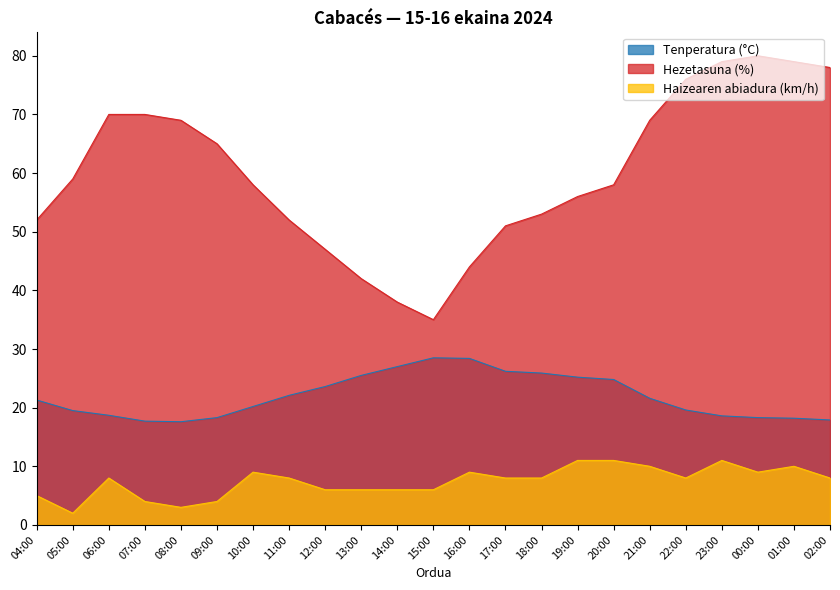

What is the minimum value for Tenperatura (°C)?

17.6